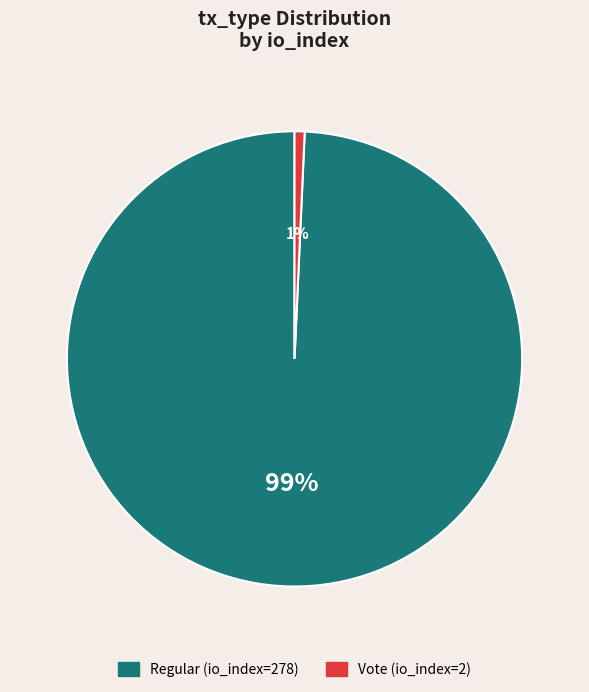

What is the majority slice?

Regular (io_index=278)